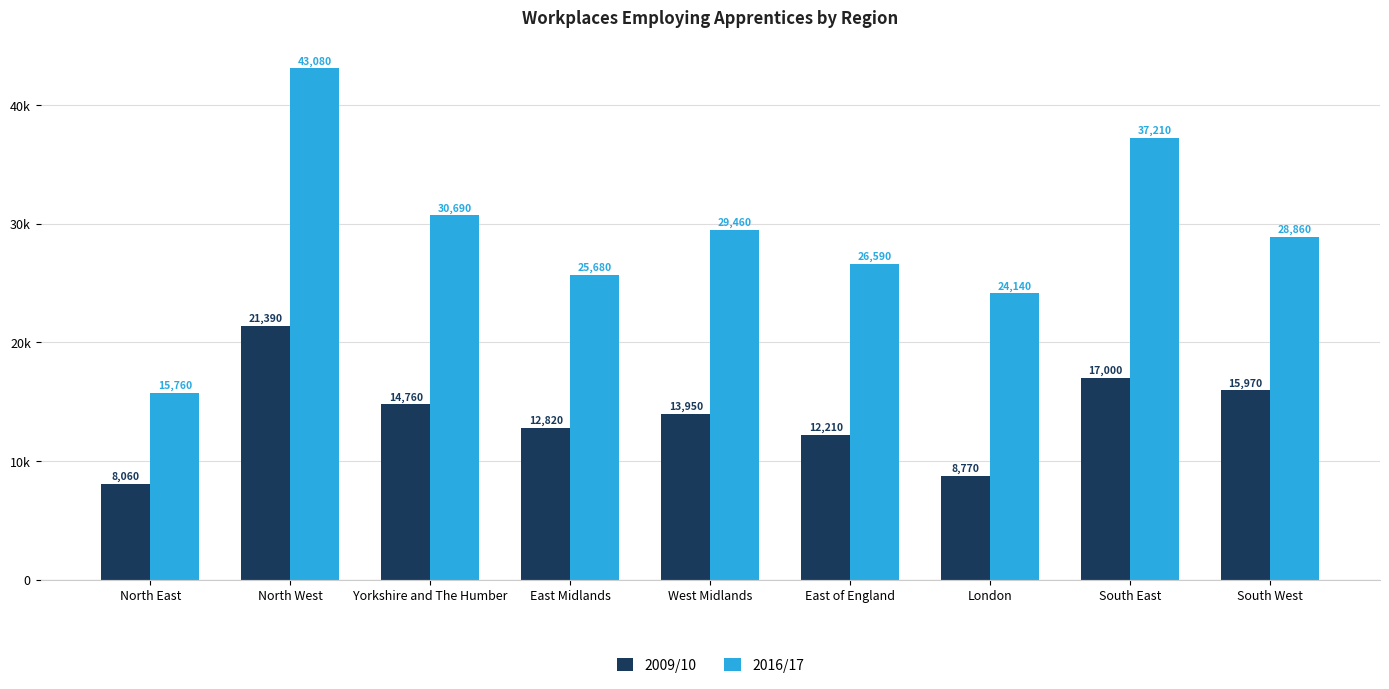

What are all the series names shown in the legend?

2009/10, 2016/17